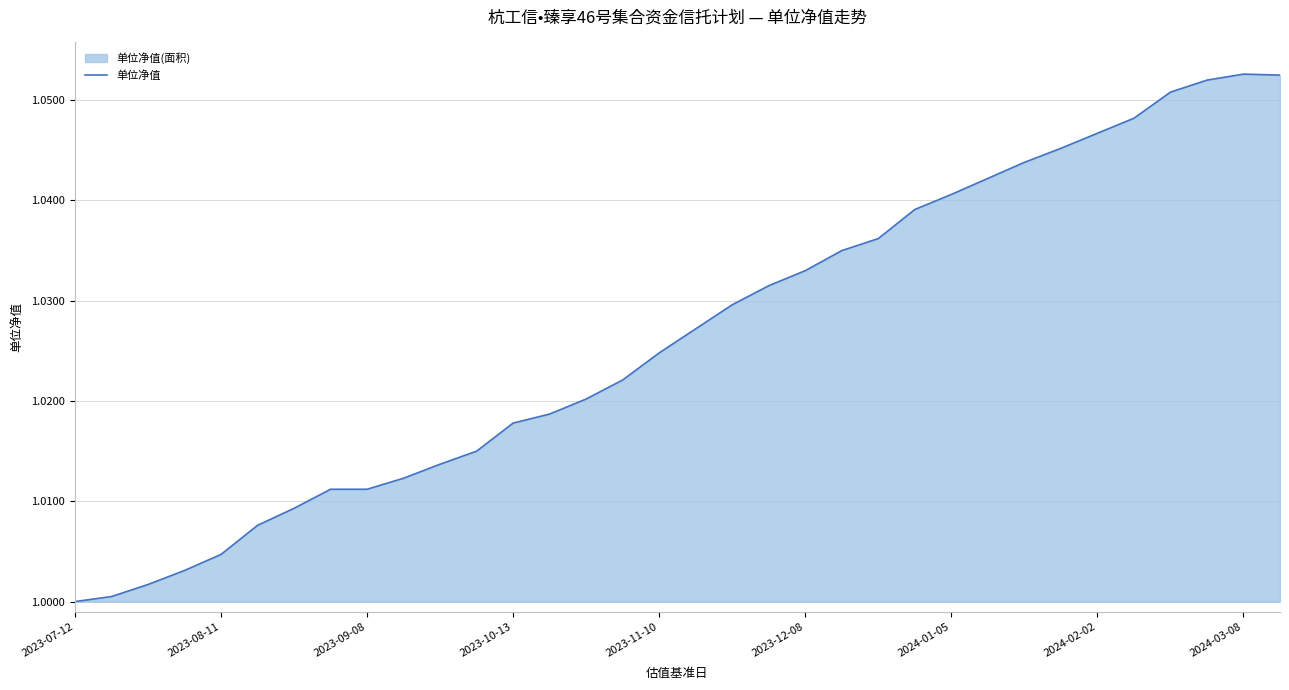

What is the minimum value shown in the chart?

1.0